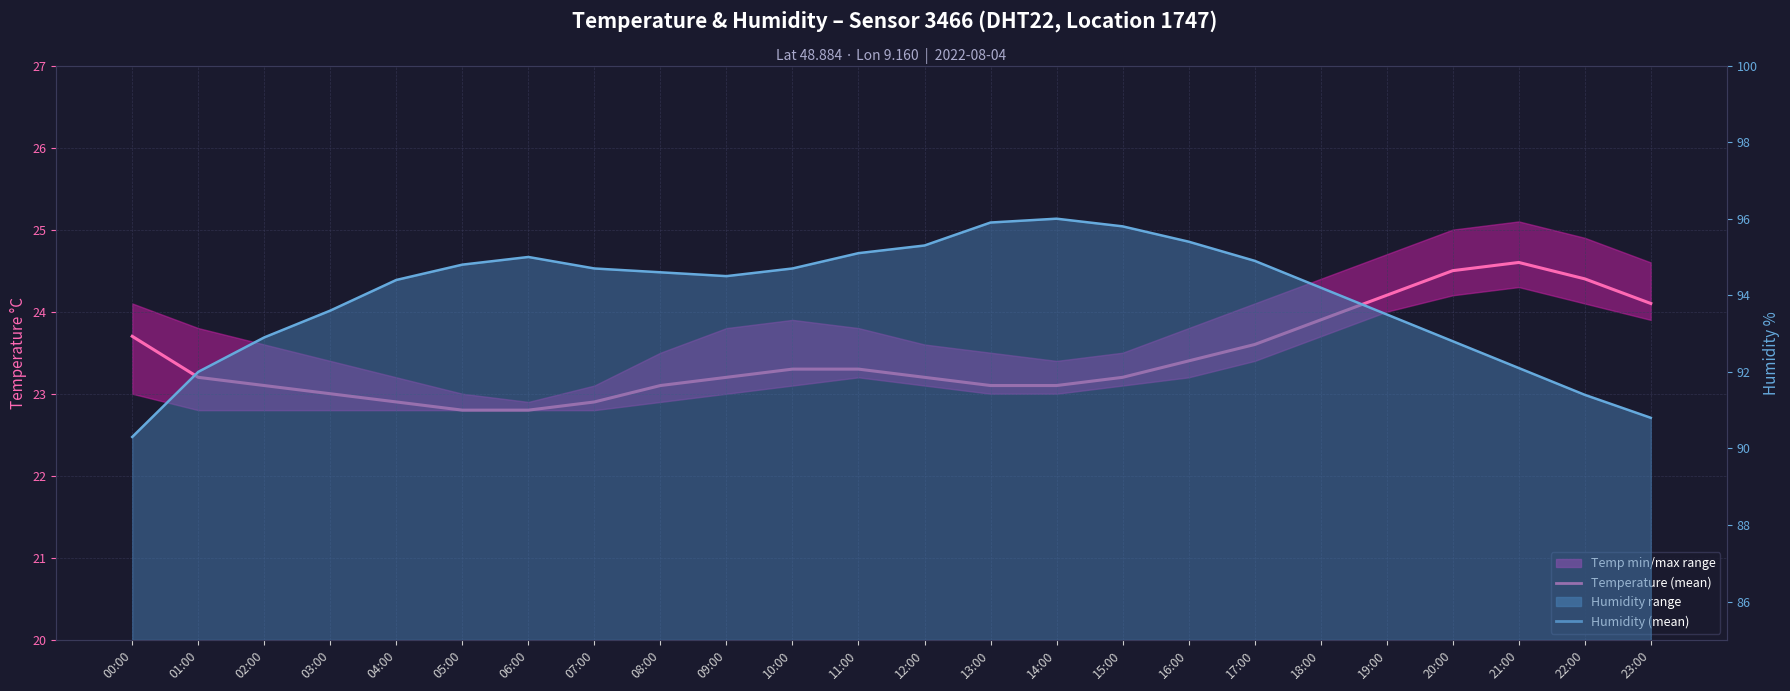

What is the value of the Temperature (mean) point at the 3rd from the left?

23.1